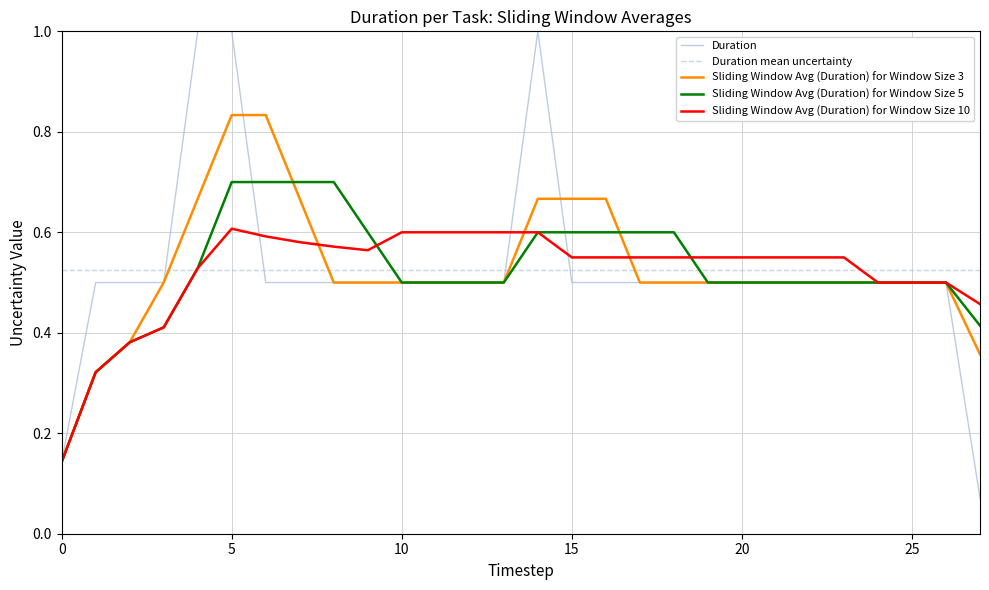

True or false: Duration and Sliding Window Avg (Duration) for Window Size 10 intersect in this chart.

True